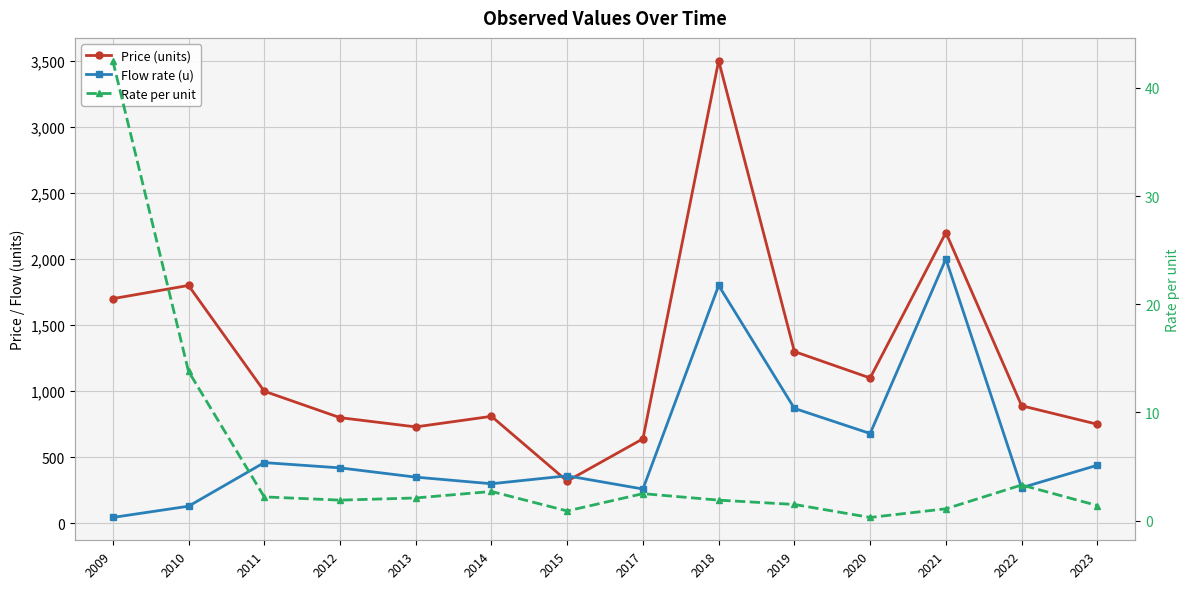

Which series has the largest total across all categories?

Price (units)